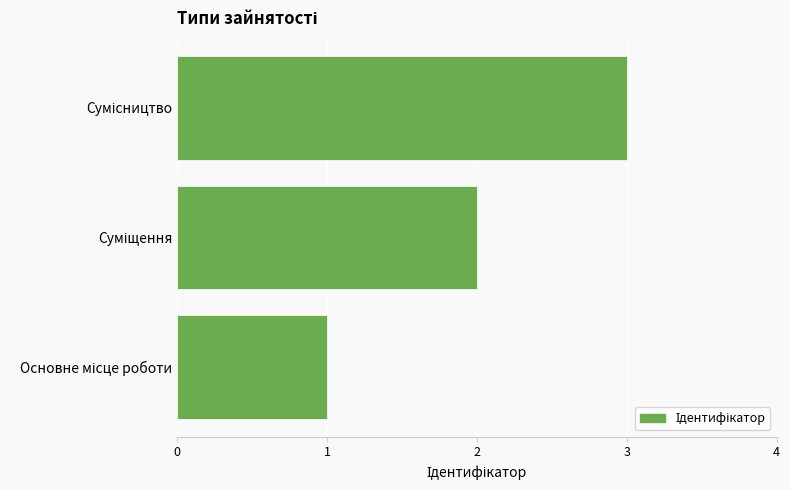

What is the sum of all values?

6